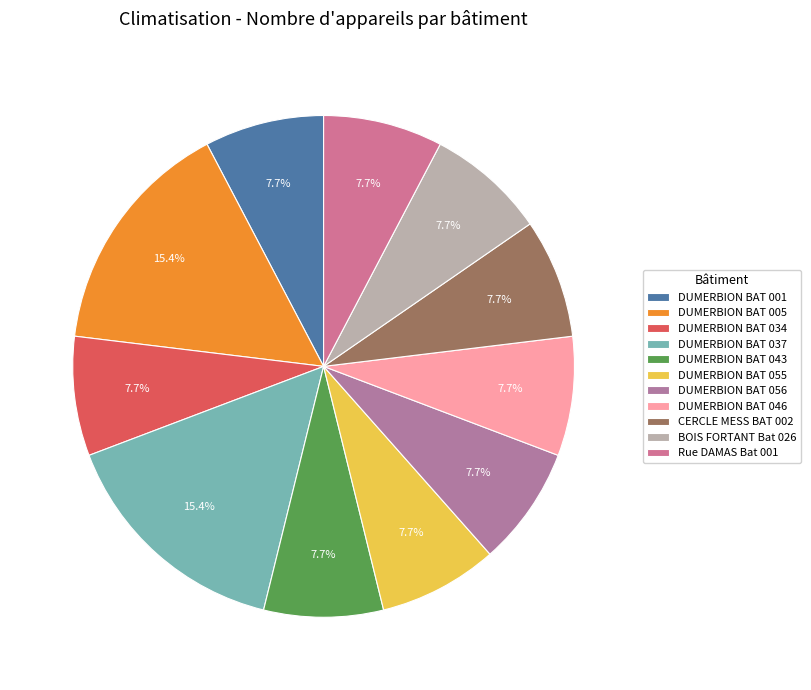

To the nearest percent, what percentage of the pie is Rue DAMAS Bat 001?

8%